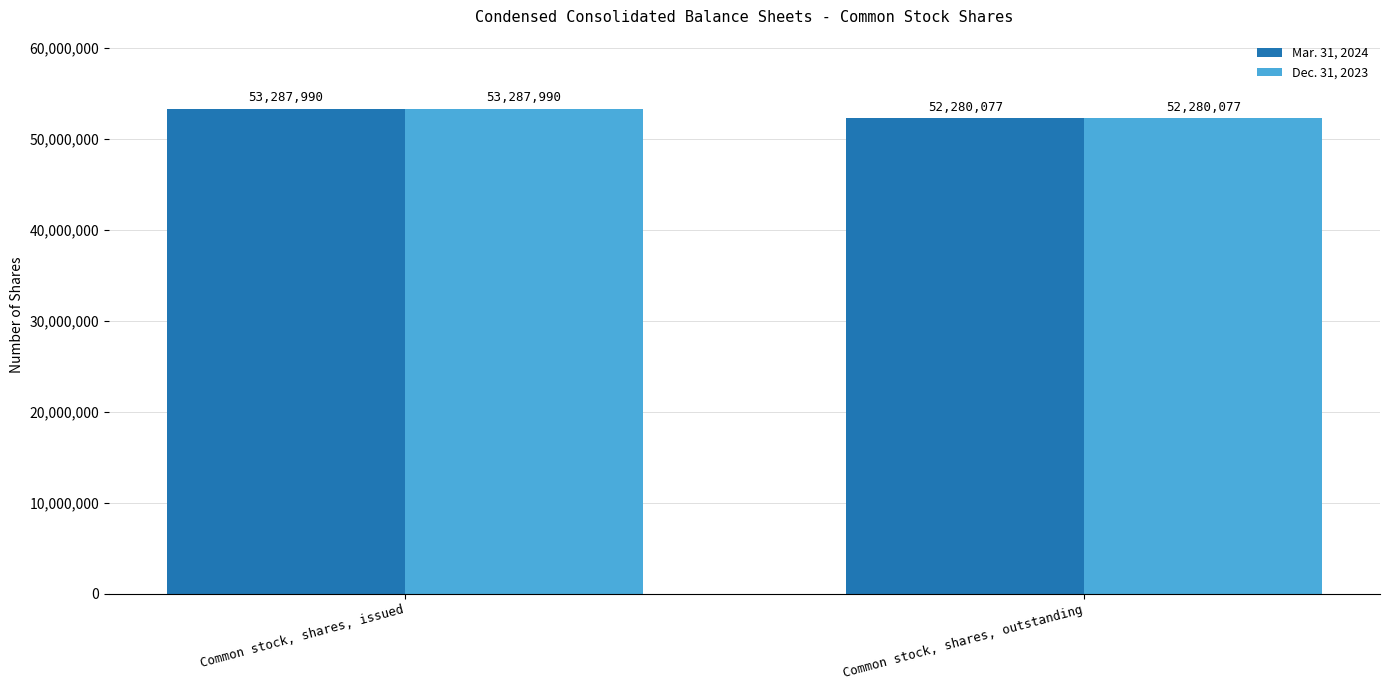

What position from the right is Common stock, shares, outstanding?

1